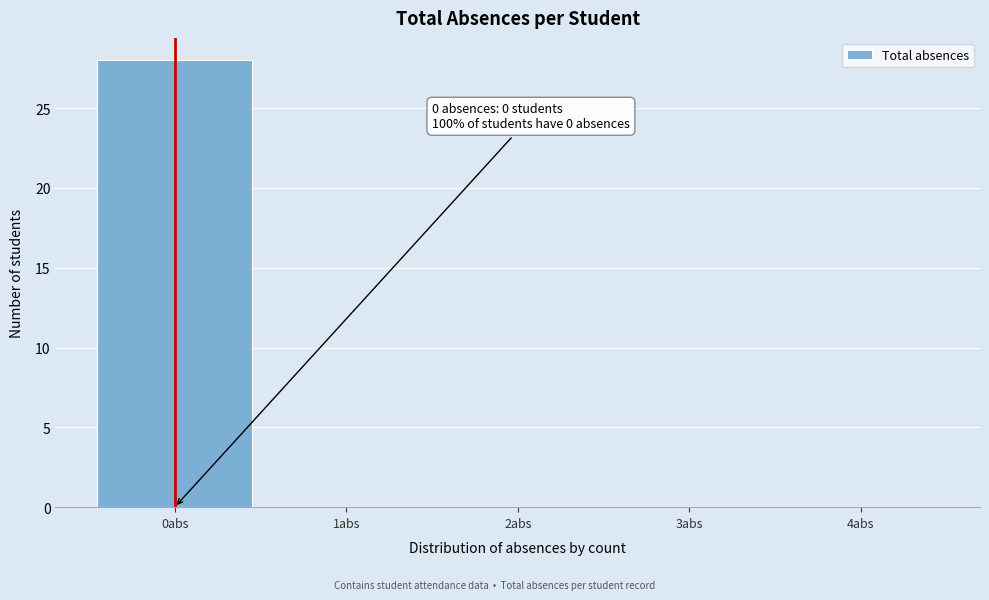

Which range on the x-axis has the tallest bar?

-0.5 to 0.5